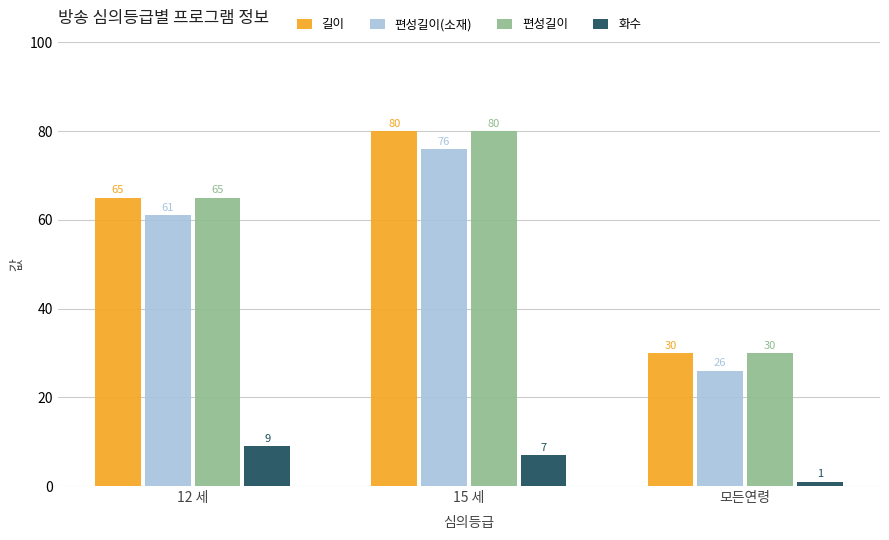

What is the label of the 3rd bar from the left?

모든연령